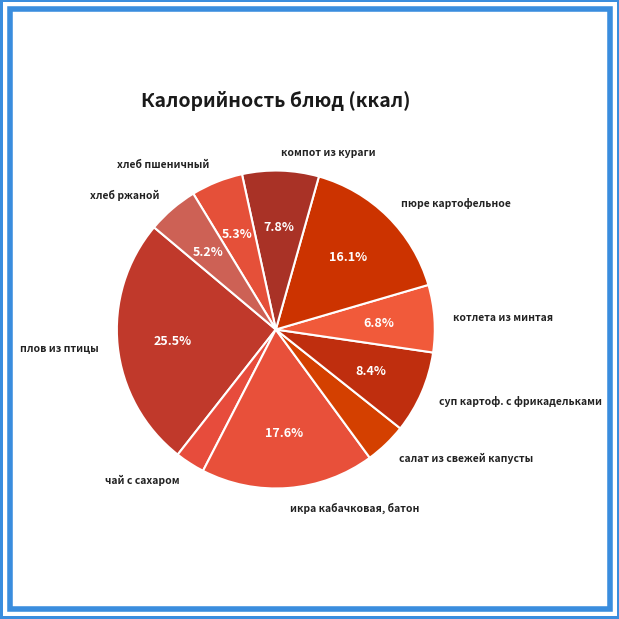

What percentage is NOT represented by компот из кураги?

92.2%